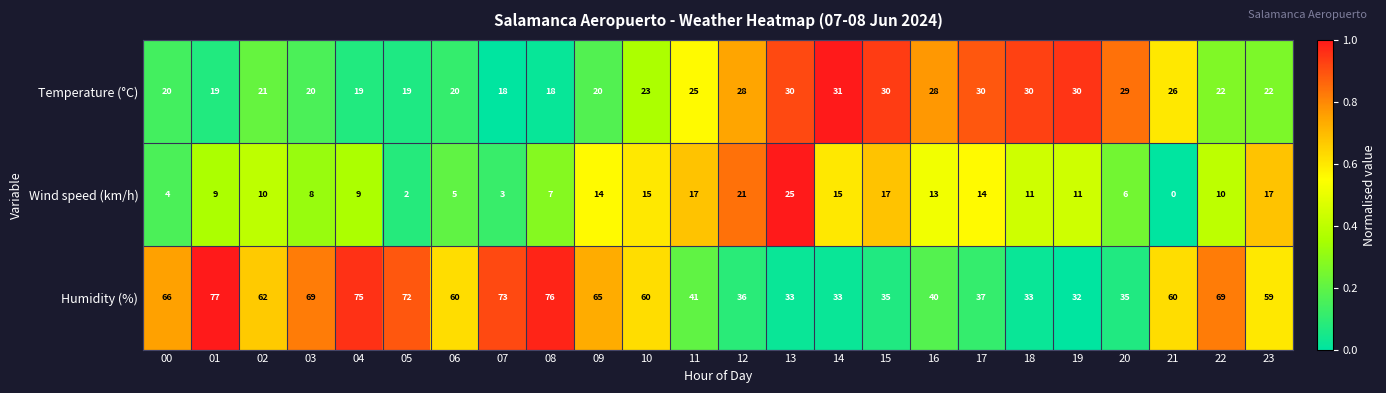

Which category has the lowest value in the Wind speed (km/h) series?

21